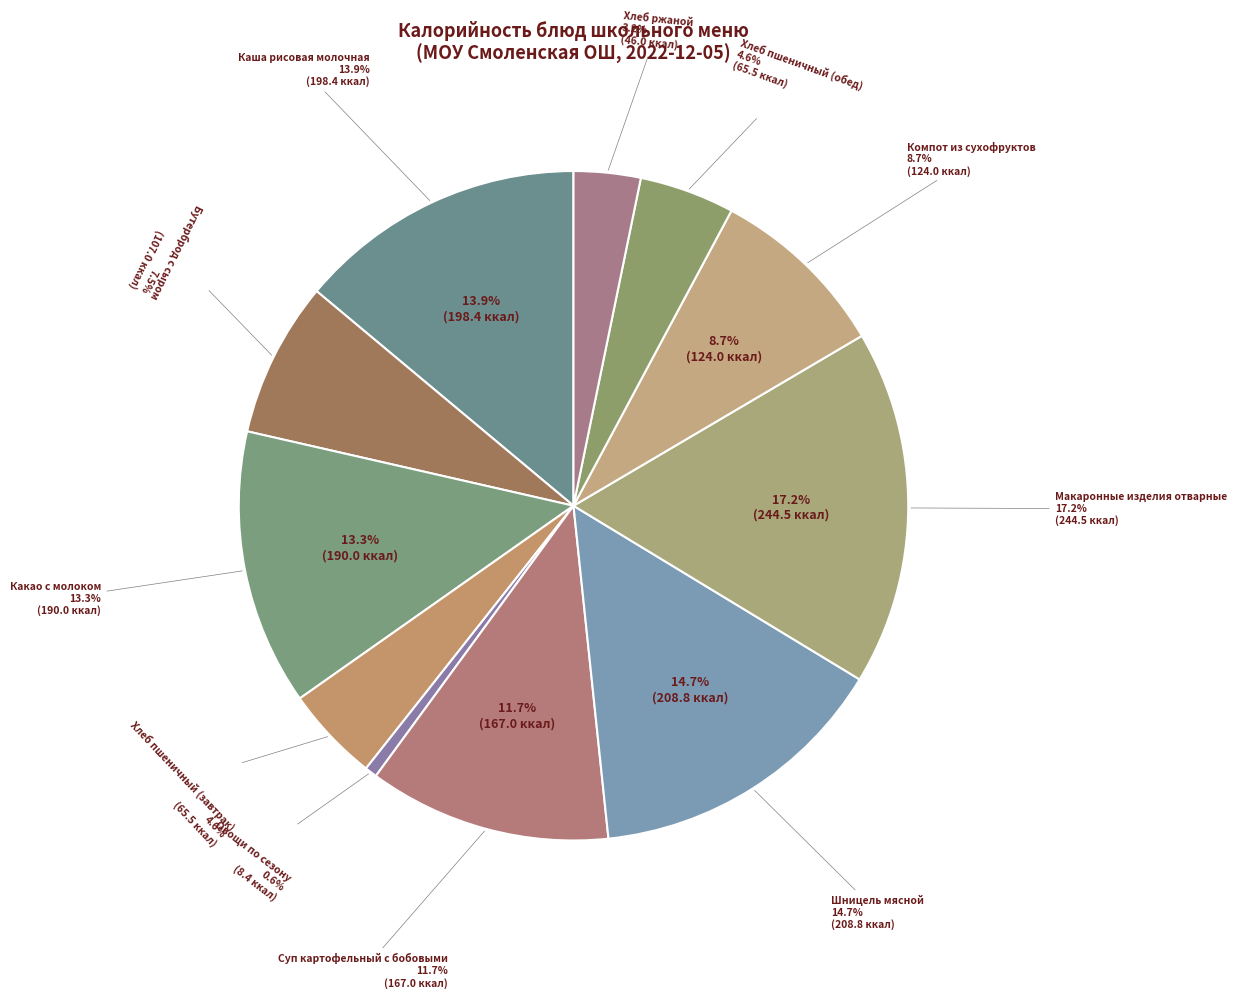

How many slices are in this pie chart?

11